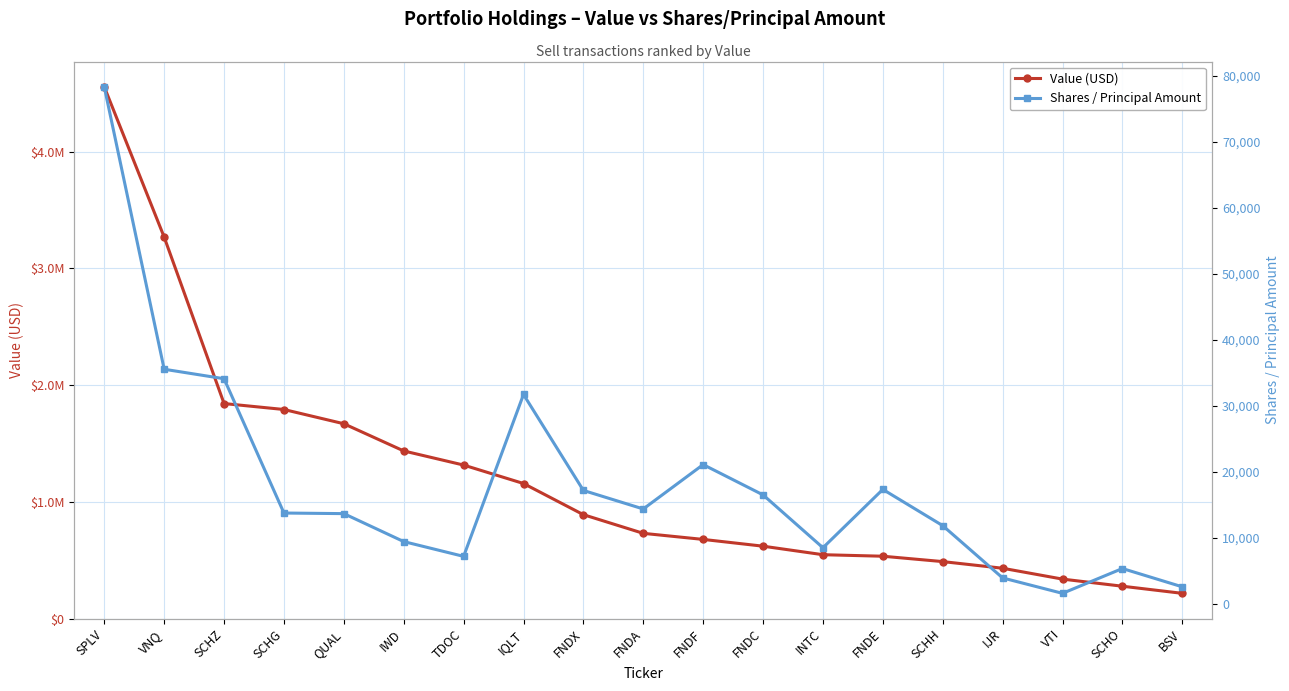

What is the maximum value shown in the chart?

4555000